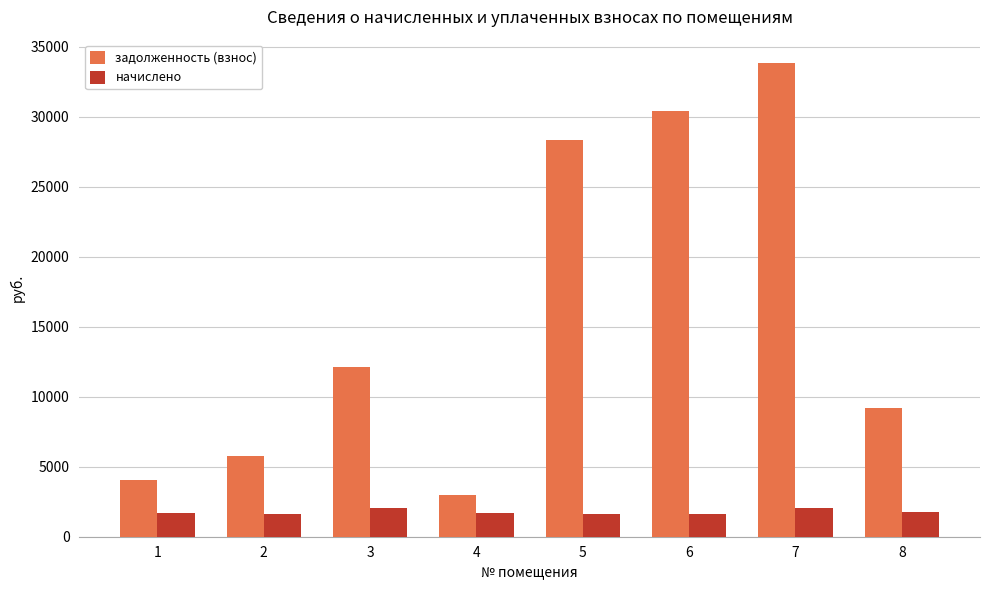

The value of начислено at 6 is 1600.6. True or false?

True